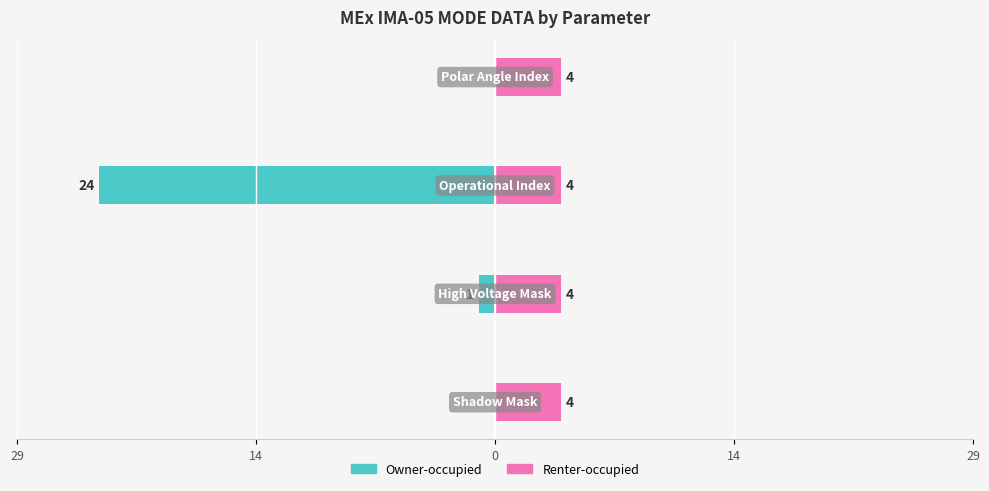

At how many categories does at least one series exceed -13?

4